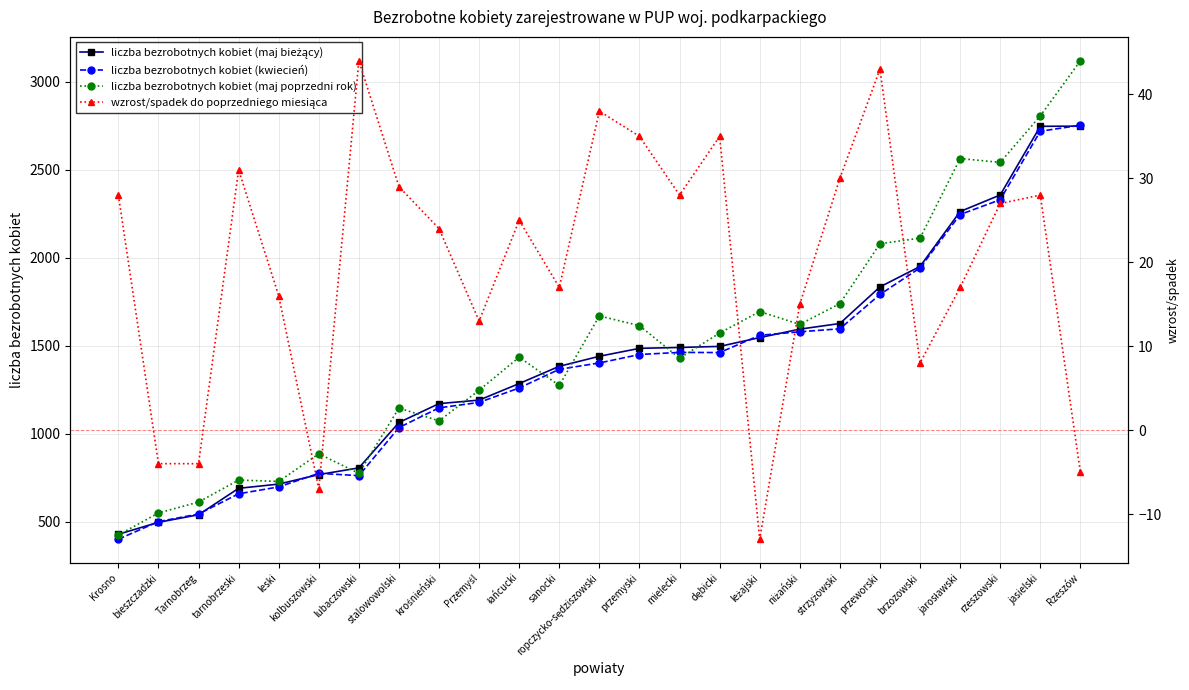

Reading left to right, transcribe all the data shown in this chart.

liczba bezrobotnych kobiet (maj bieżący): Krosno=429	bieszczadzki=497	Tarnobrzeg=540	tarnobrzeski=690	leski=714	kolbuszowski=768	lubaczowski=806	stalowowolski=1064	krośnieński=1171	Przemyśl=1191	łańcucki=1285	sanocki=1383	ropczycko-sędziszowski=1440	przemyski=1485	mielecki=1490	dębicki=1496	leżajski=1546	niżański=1594	strzyżowski=1626	przeworski=1834	brzozowski=1950	jarosławski=2262	rzeszowski=2356	jasielski=2746	Rzeszów=2747
liczba bezrobotnych kobiet (kwiecień): Krosno=401	bieszczadzki=501	Tarnobrzeg=544	tarnobrzeski=659	leski=698	kolbuszowski=775	lubaczowski=762	stalowowolski=1035	krośnieński=1147	Przemyśl=1178	łańcucki=1260	sanocki=1366	ropczycko-sędziszowski=1402	przemyski=1450	mielecki=1462	dębicki=1461	leżajski=1559	niżański=1579	strzyżowski=1596	przeworski=1791	brzozowski=1942	jarosławski=2245	rzeszowski=2329	jasielski=2718	Rzeszów=2752
liczba bezrobotnych kobiet (maj poprzedni rok): Krosno=425	bieszczadzki=550	Tarnobrzeg=612	tarnobrzeski=737	leski=729	kolbuszowski=886	lubaczowski=775	stalowowolski=1146	krośnieński=1073	Przemyśl=1247	łańcucki=1435	sanocki=1274	ropczycko-sędziszowski=1669	przemyski=1614	mielecki=1429	dębicki=1572	leżajski=1694	niżański=1621	strzyżowski=1739	przeworski=2079	brzozowski=2111	jarosławski=2563	rzeszowski=2541	jasielski=2805	Rzeszów=3118
wzrost/spadek do poprzedniego miesiąca: Krosno=28	bieszczadzki=-4	Tarnobrzeg=-4	tarnobrzeski=31	leski=16	kolbuszowski=-7	lubaczowski=44	stalowowolski=29	krośnieński=24	Przemyśl=13	łańcucki=25	sanocki=17	ropczycko-sędziszowski=38	przemyski=35	mielecki=28	dębicki=35	leżajski=-13	niżański=15	strzyżowski=30	przeworski=43	brzozowski=8	jarosławski=17	rzeszowski=27	jasielski=28	Rzeszów=-5